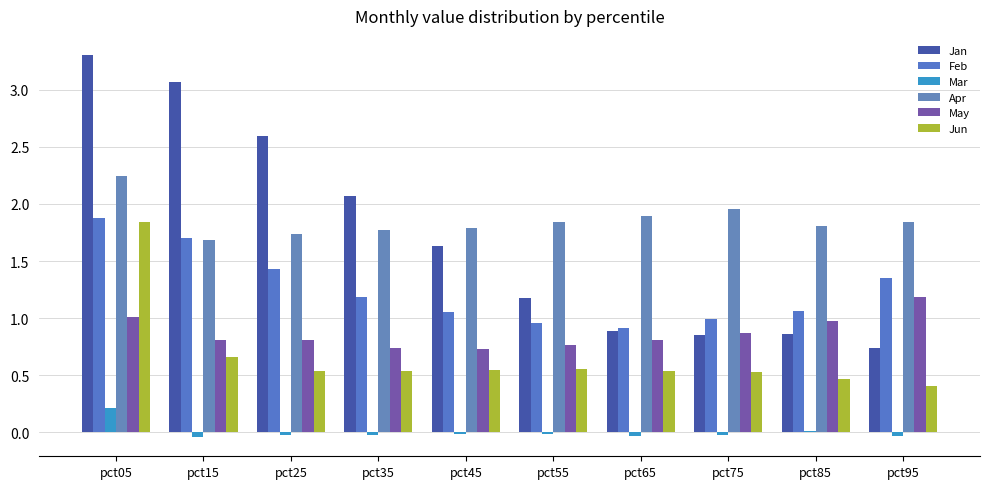

What is the value of the Jun bar at the 5th from the left?

0.5